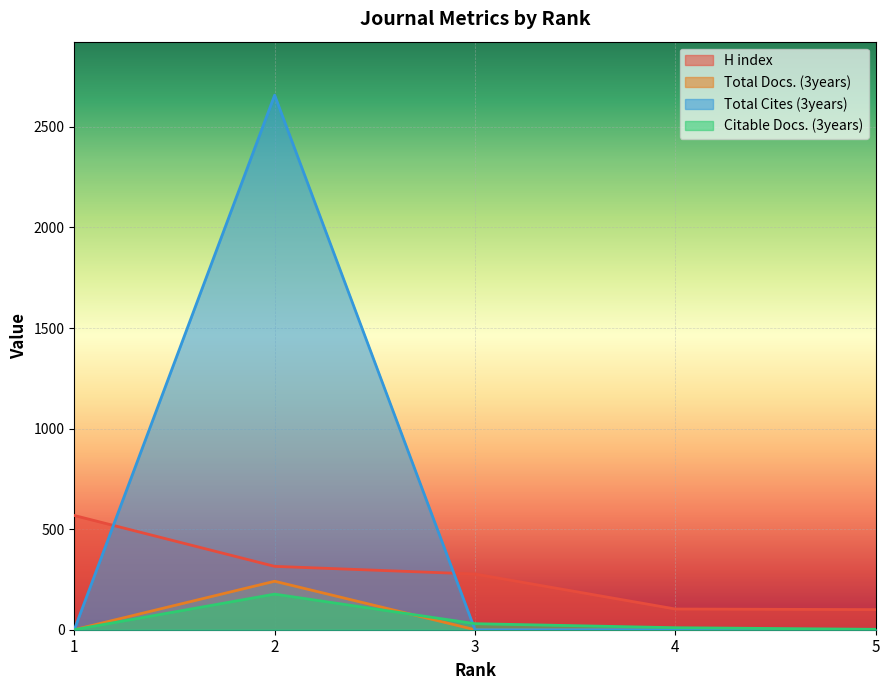

List the series in order of their peak value, lowest first.

Citable Docs. (3years), Total Docs. (3years), H index, Total Cites (3years)